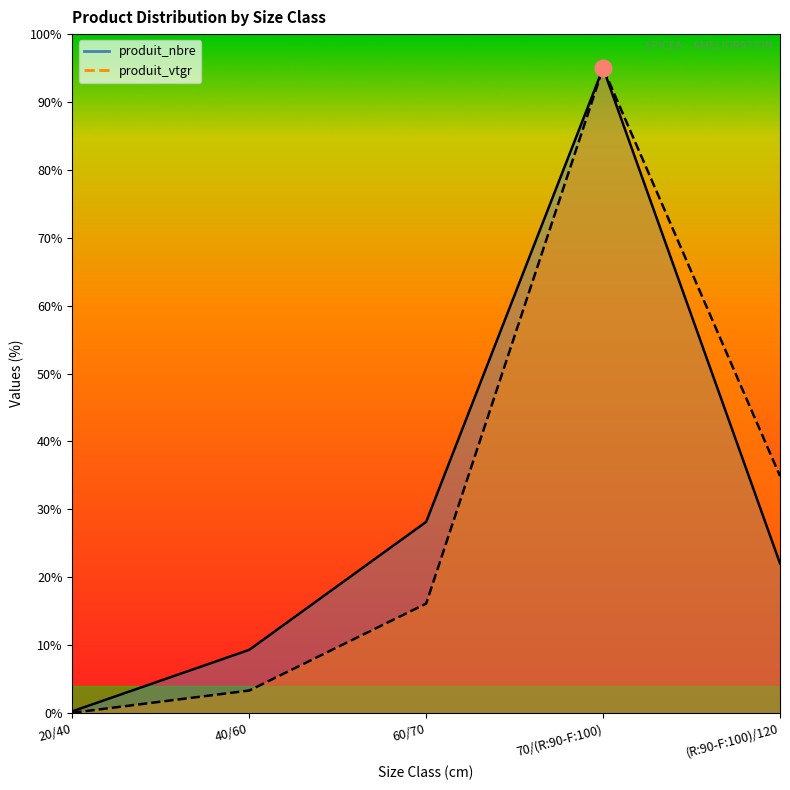

True or false: produit_nbre has more than 1 points higher than both neighbors.

False